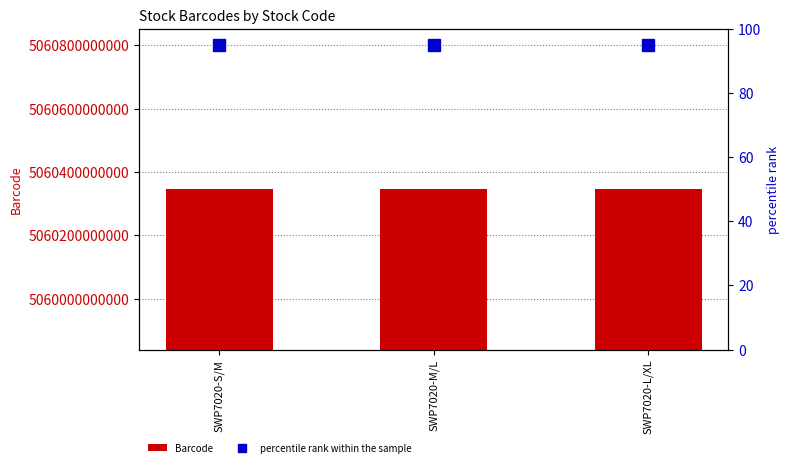

Rank the series at SWP7020-L/XL from highest to lowest value.

Barcode, percentile rank within the sample